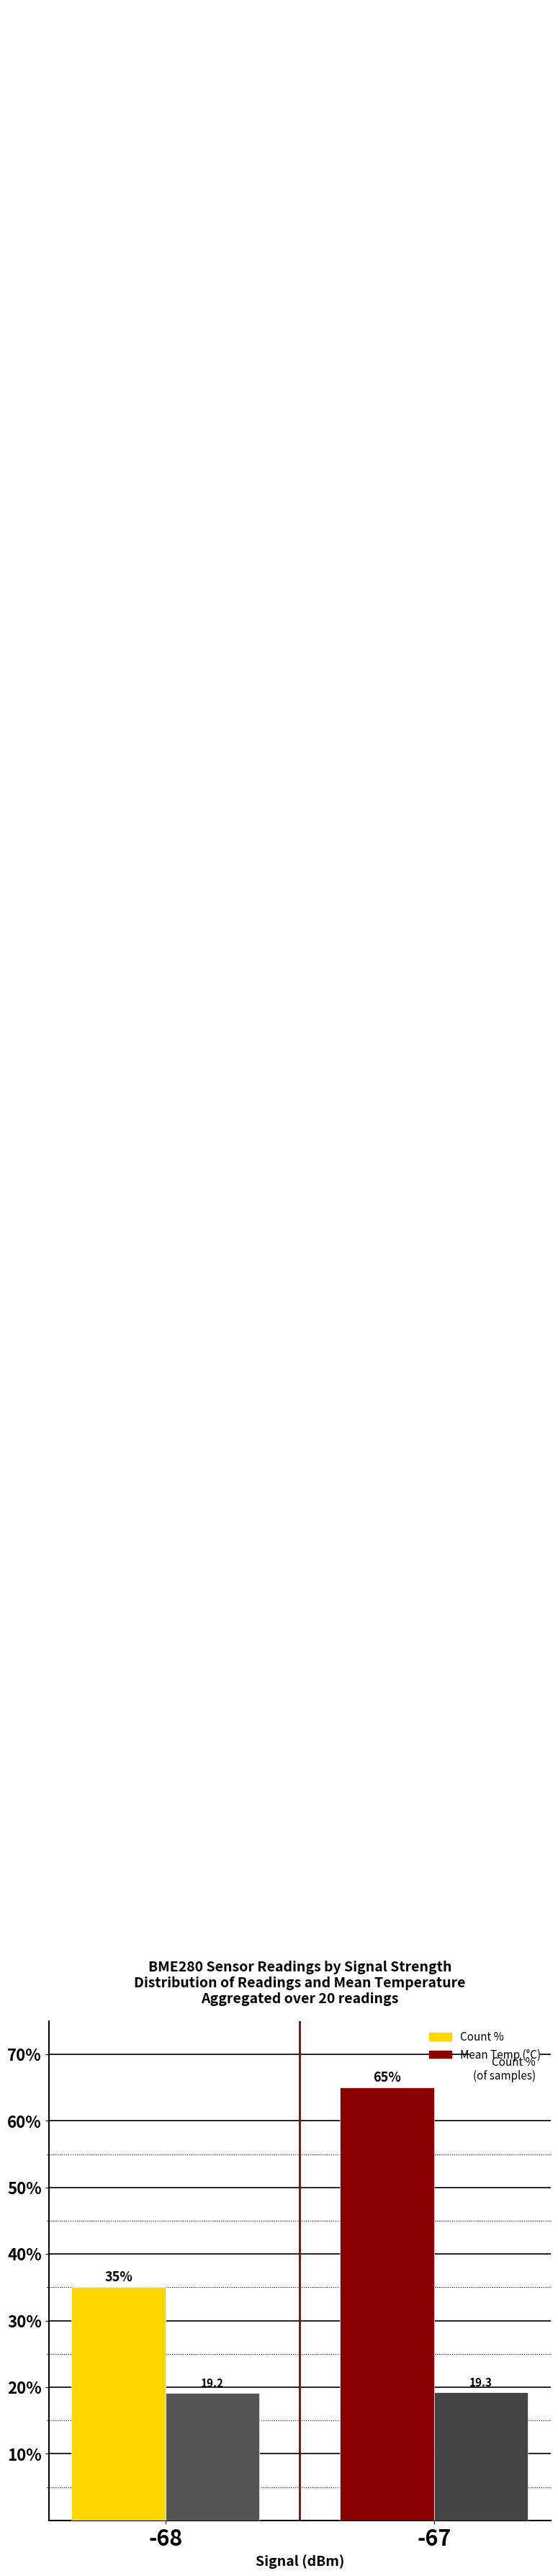

Which category has the highest value across all series?

-67